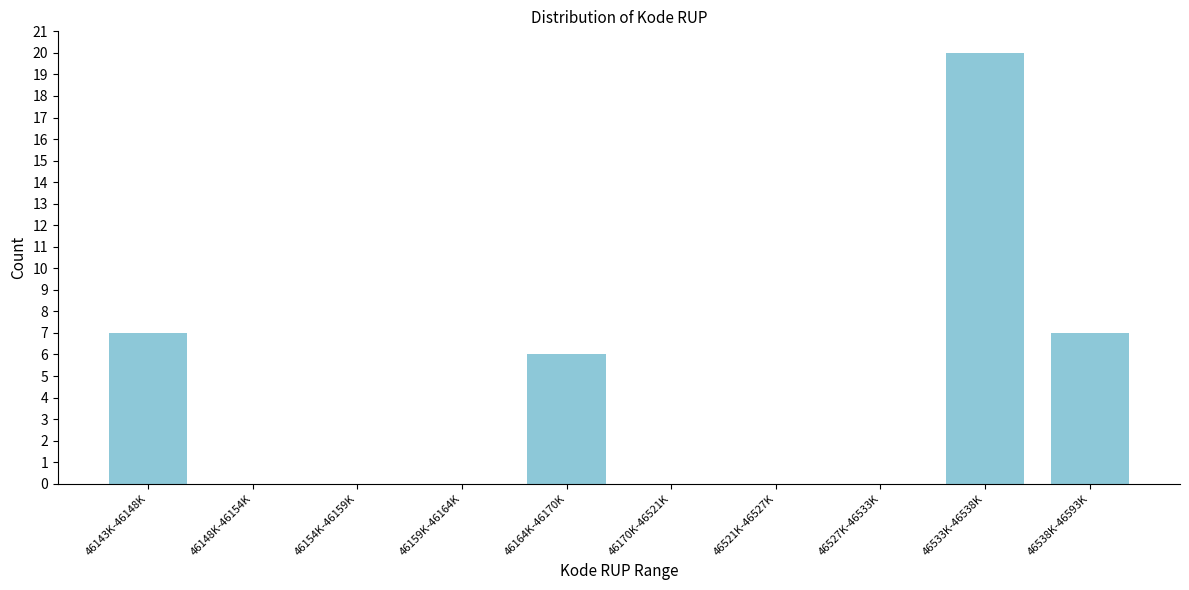

Reading left to right, what are all the values shown in this chart?

46143K-46148K=7	46148K-46154K=0	46154K-46159K=0	46159K-46164K=0	46164K-46170K=6	46170K-46521K=0	46521K-46527K=0	46527K-46533K=0	46533K-46538K=20	46538K-46593K=7